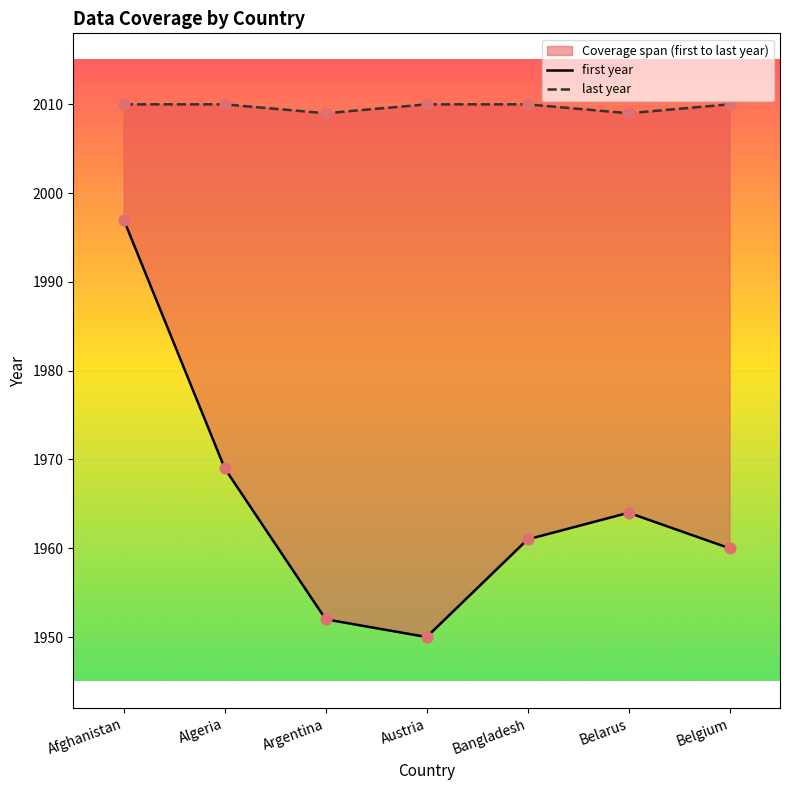

Which series has the largest total across all categories?

last year